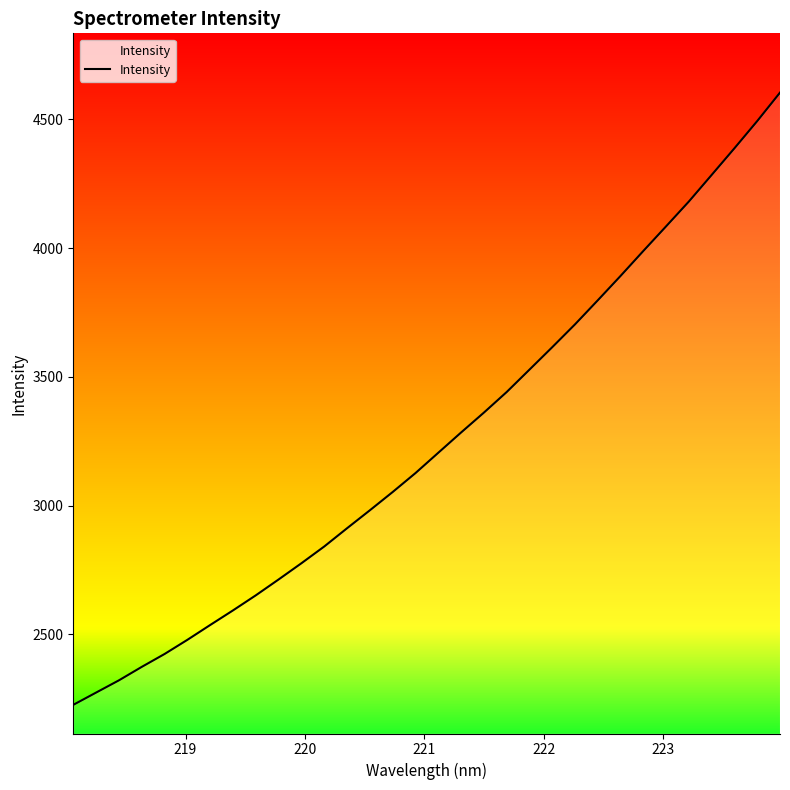

What is the smallest value displayed?

2226.0